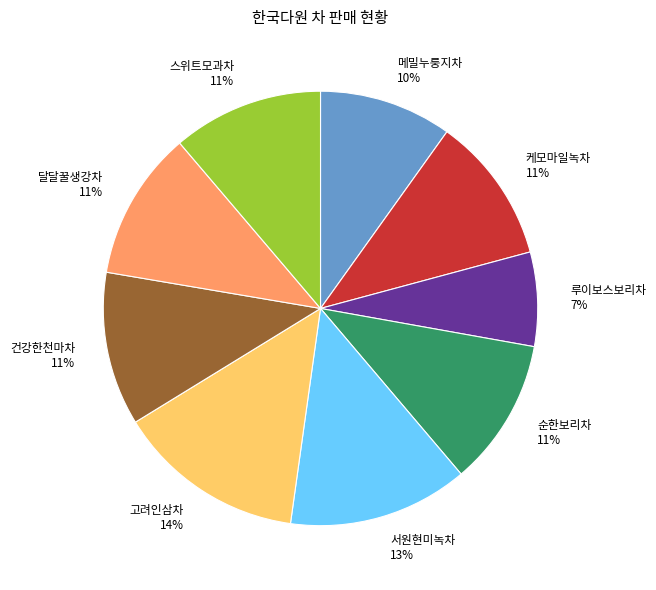

Which slice is the smallest?

루이보스보리차